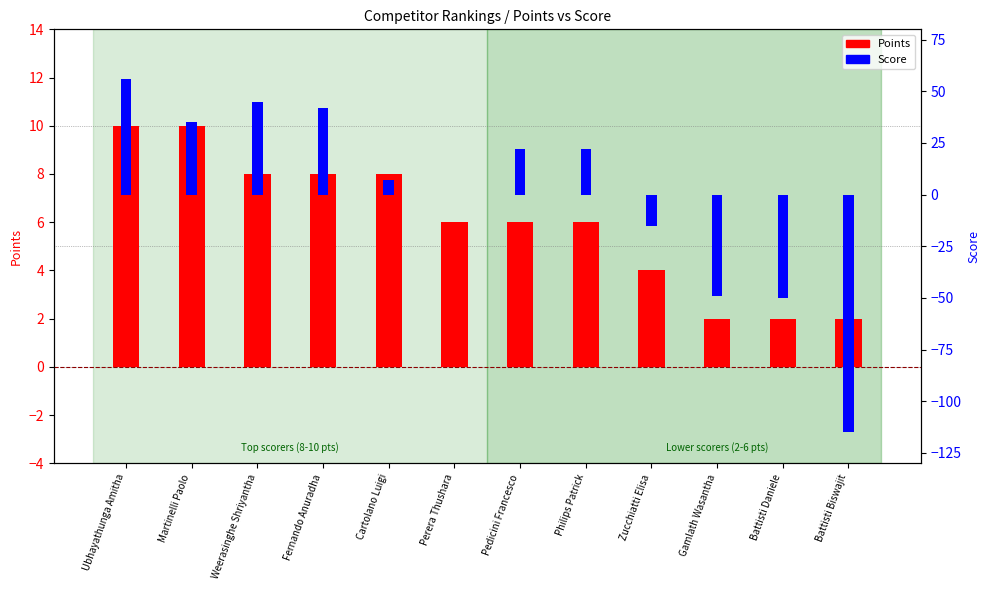

Which series changed the most between Weerasinghe Shriyantha and Battisti Biswajit?

Score